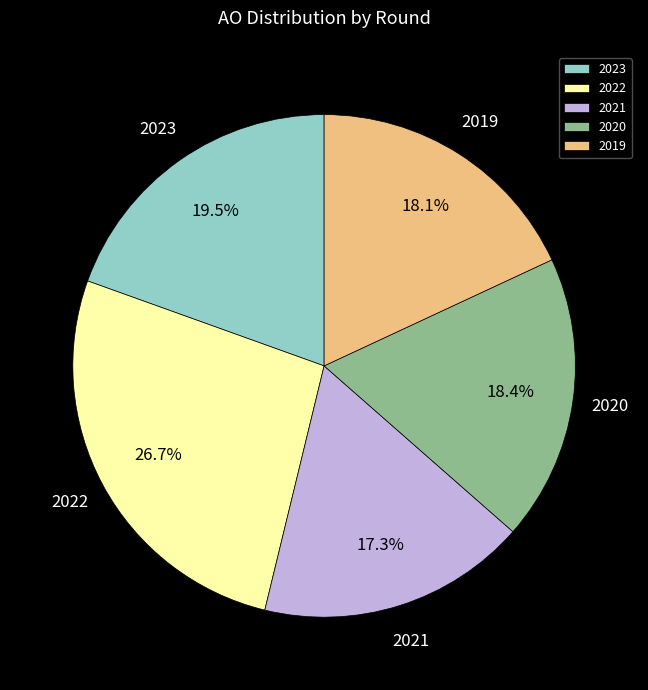

Combined, what portion of the pie is 2021 and 2022?

44.0%